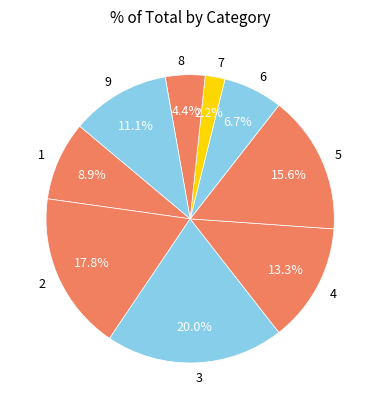

Do 7 and 5 together represent more than half of the pie?

No